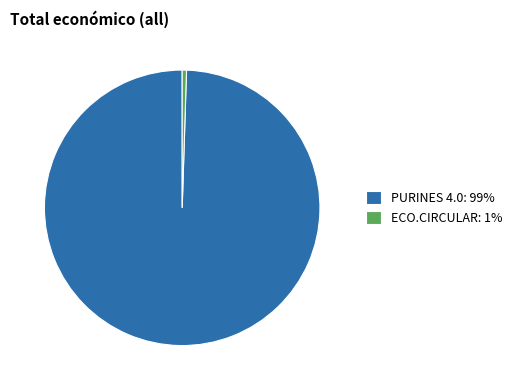

Between ECO.CIRCULAR: 1% and PURINES 4.0: 99%, which is larger?

PURINES 4.0: 99%